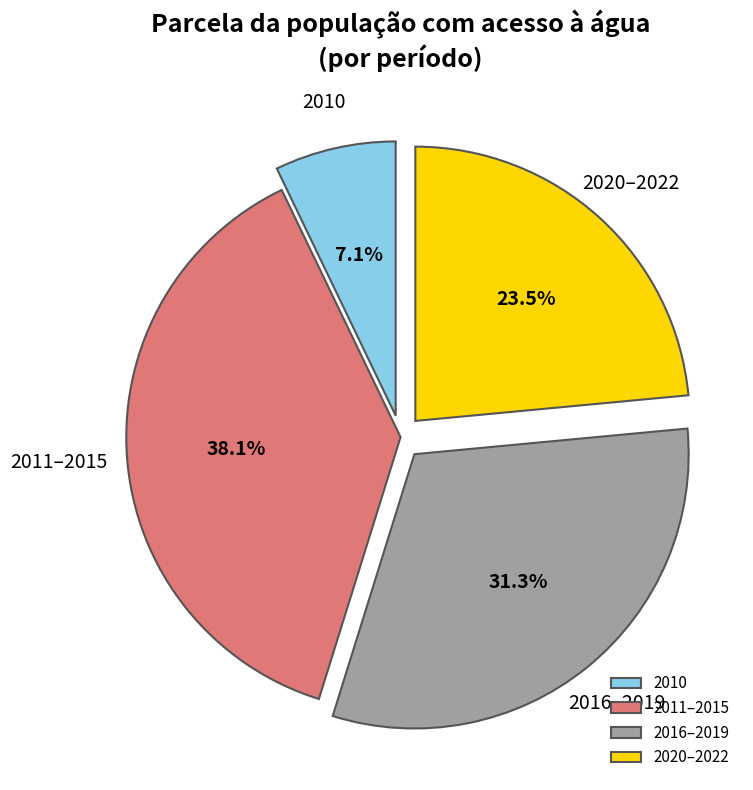

Which category has the biggest portion of the pie?

2011–2015